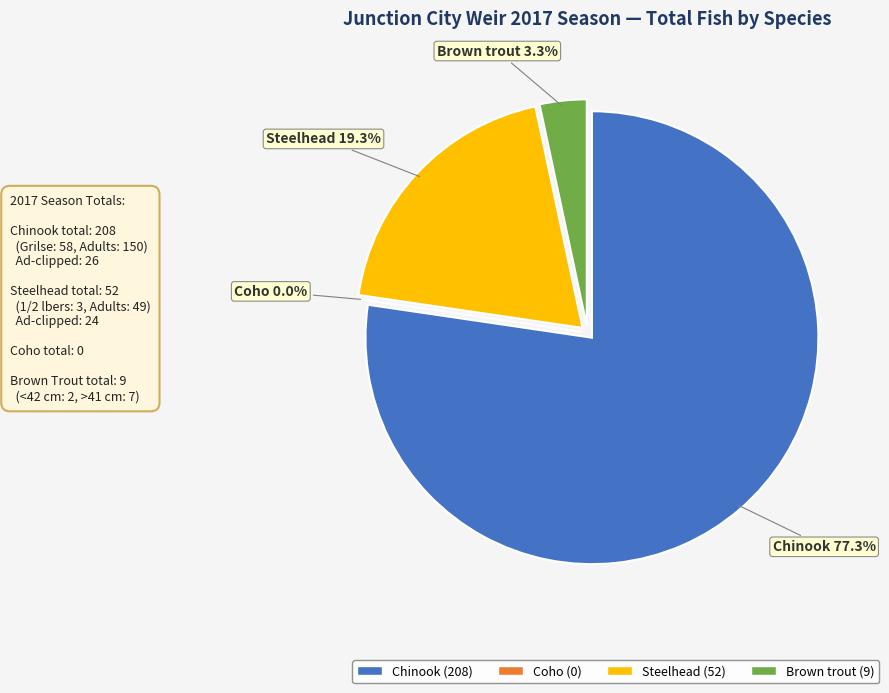

To the nearest percent, what is the difference between the largest and smallest slice percentages?

77%